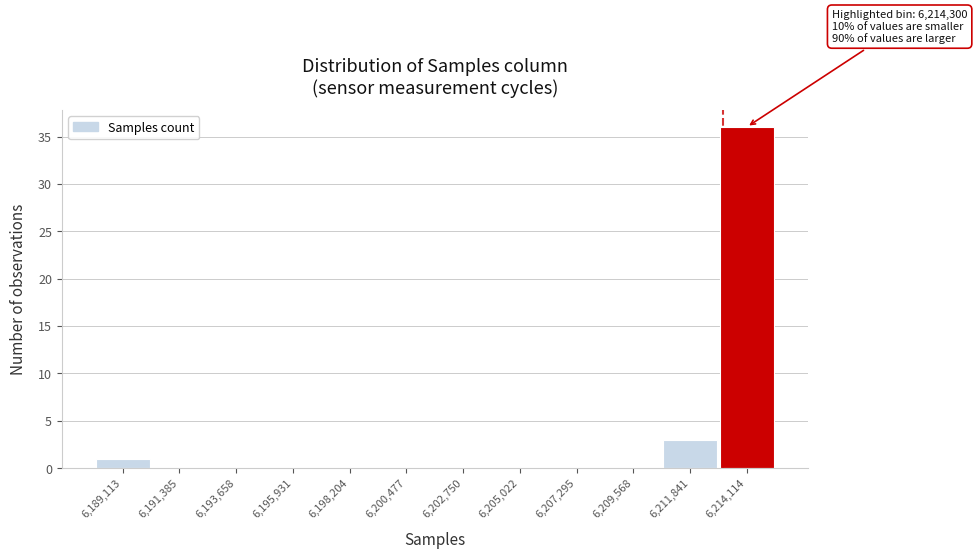

Reading right to left, extract all data points from this chart.

6,214,114=36	6,211,841=3	6,209,568=0	6,207,295=0	6,205,022=0	6,202,750=0	6,200,477=0	6,198,204=0	6,195,931=0	6,193,658=0	6,191,385=0	6,189,113=1